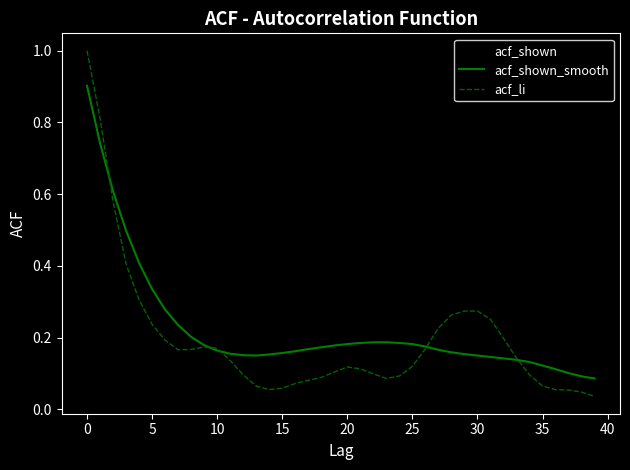

Which series has the largest range (max minus min)?

acf_li